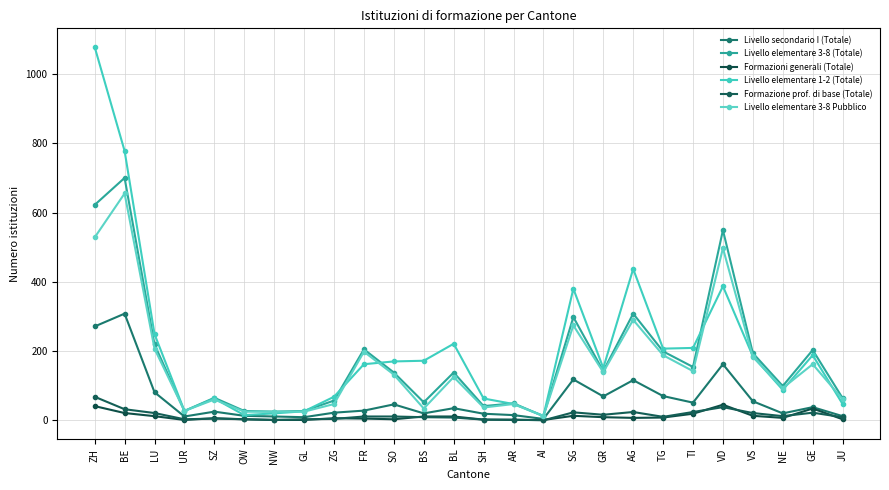

Rank the series by their maximum value, from lowest to highest.

Formazioni generali (Totale), Formazione prof. di base (Totale), Livello secondario I (Totale), Livello elementare 3-8 Pubblico, Livello elementare 3-8 (Totale), Livello elementare 1-2 (Totale)